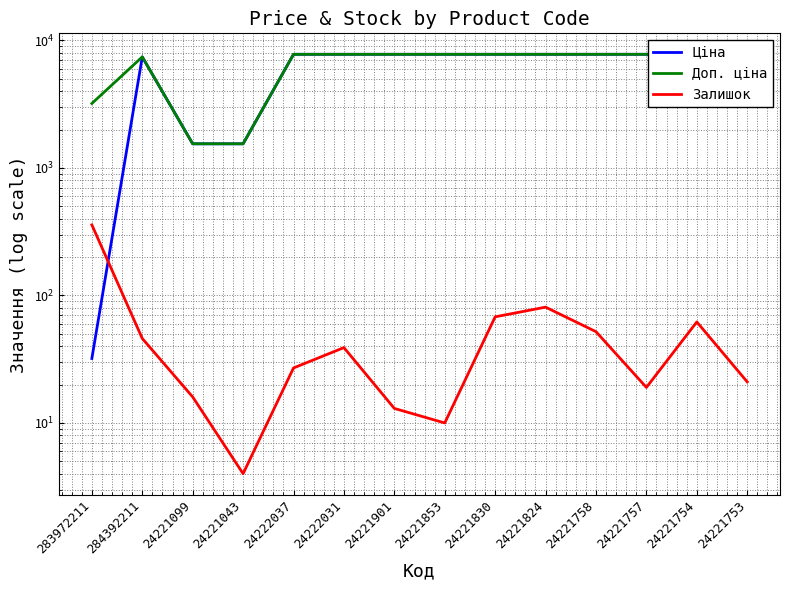

Between 24221753 and 24221758, which is larger?

24221753